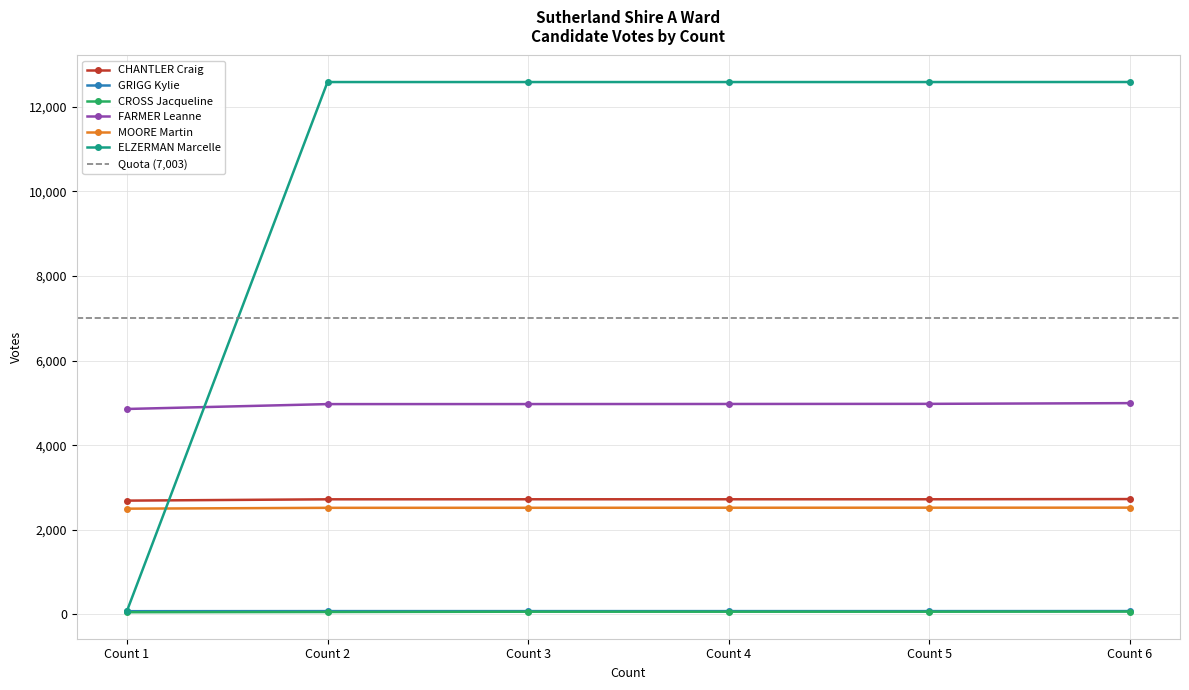

At which label does GRIGG Kylie first exceed 80?

Count 6